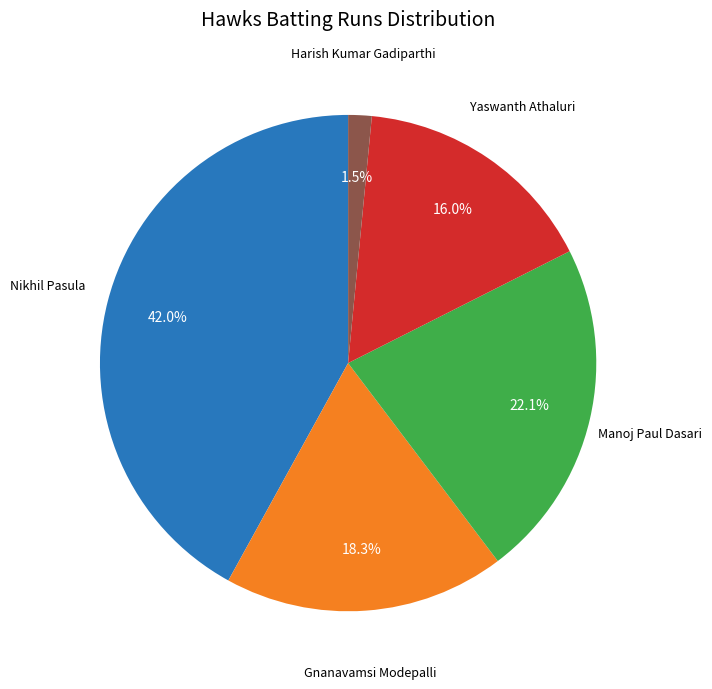

Does any single category account for the majority?

No